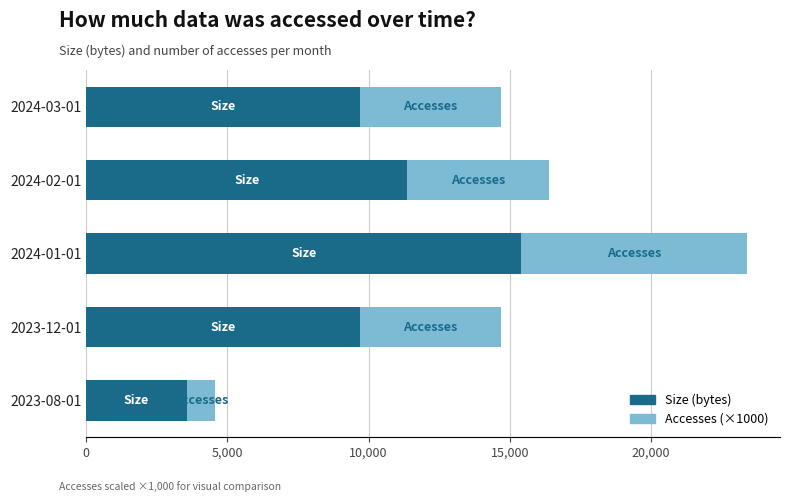

What is the sum of the Size (bytes) values at 2024-01-01 and 2024-02-01?

26773